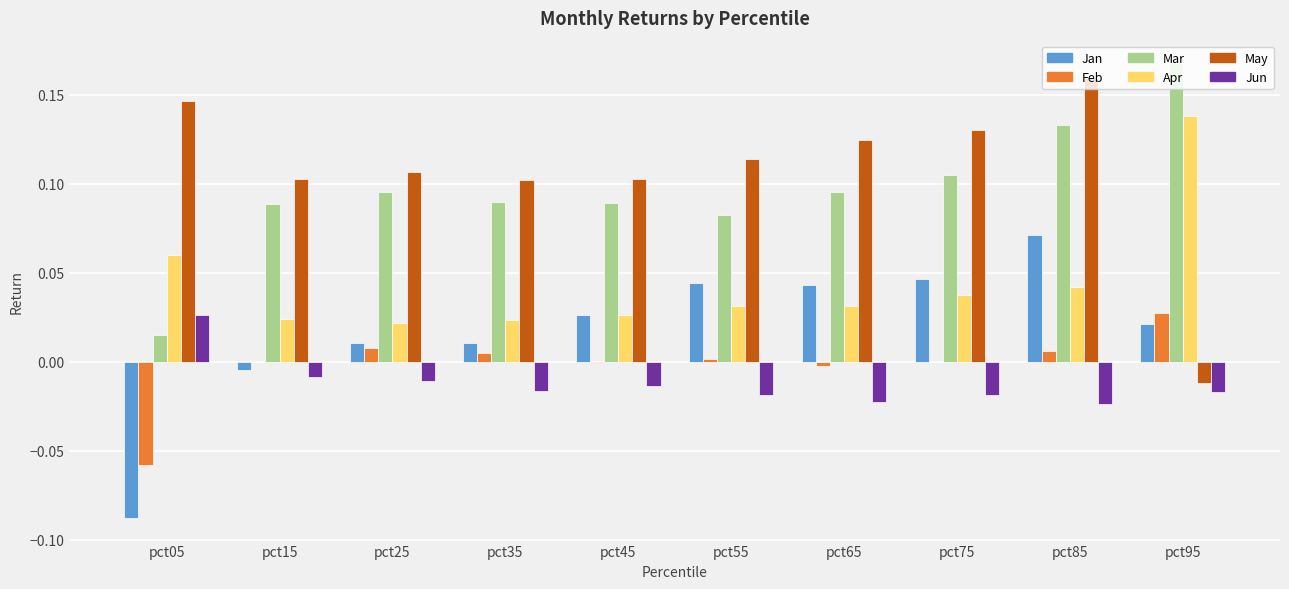

At which category is the sum across all series the highest?

pct85